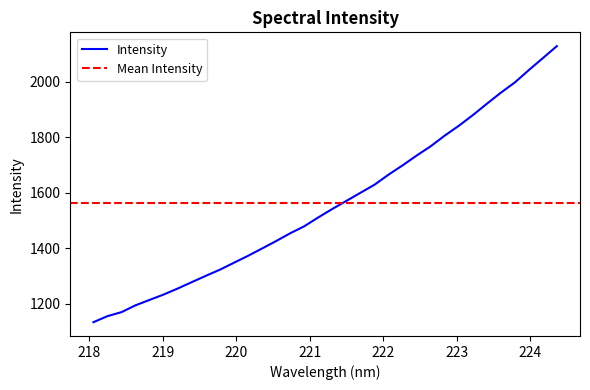

How many series are shown in this chart?

1